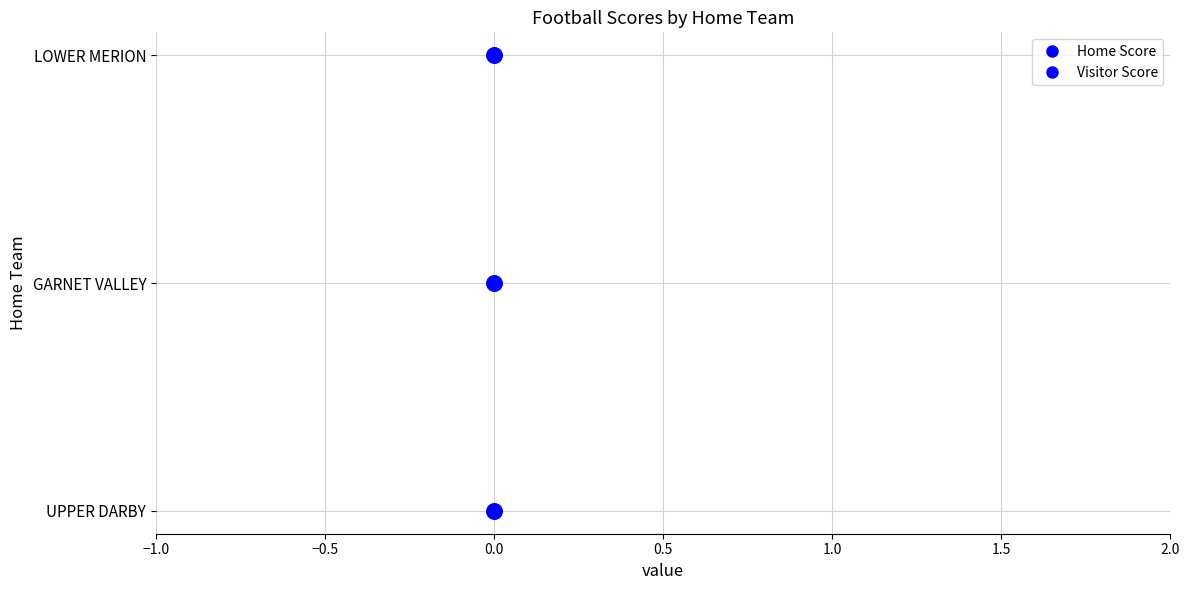

What are all the series names shown in the legend?

Home Score, Visitor Score